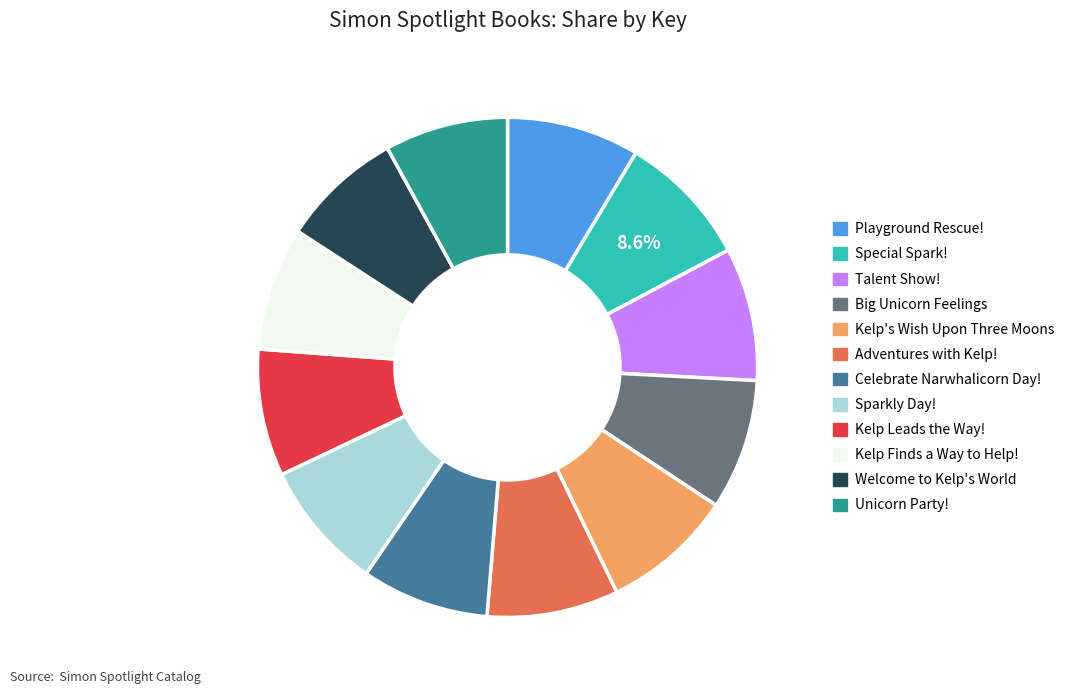

Approximately how many times larger is the value at Special Spark! compared to Kelp Finds a Way to Help!?

1.1